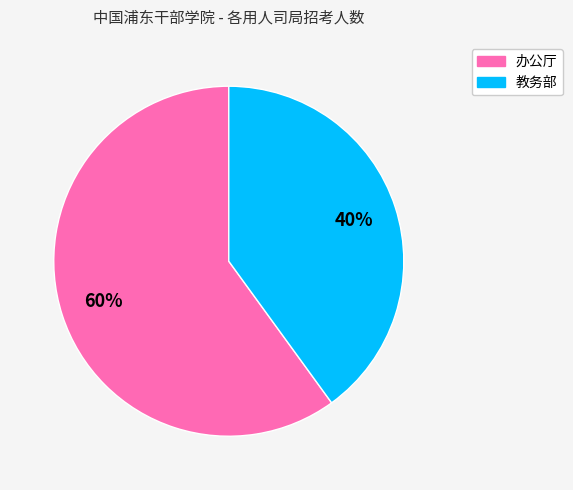

To the nearest percent, what is the combined percentage of 教务部 and 办公厅?

100%